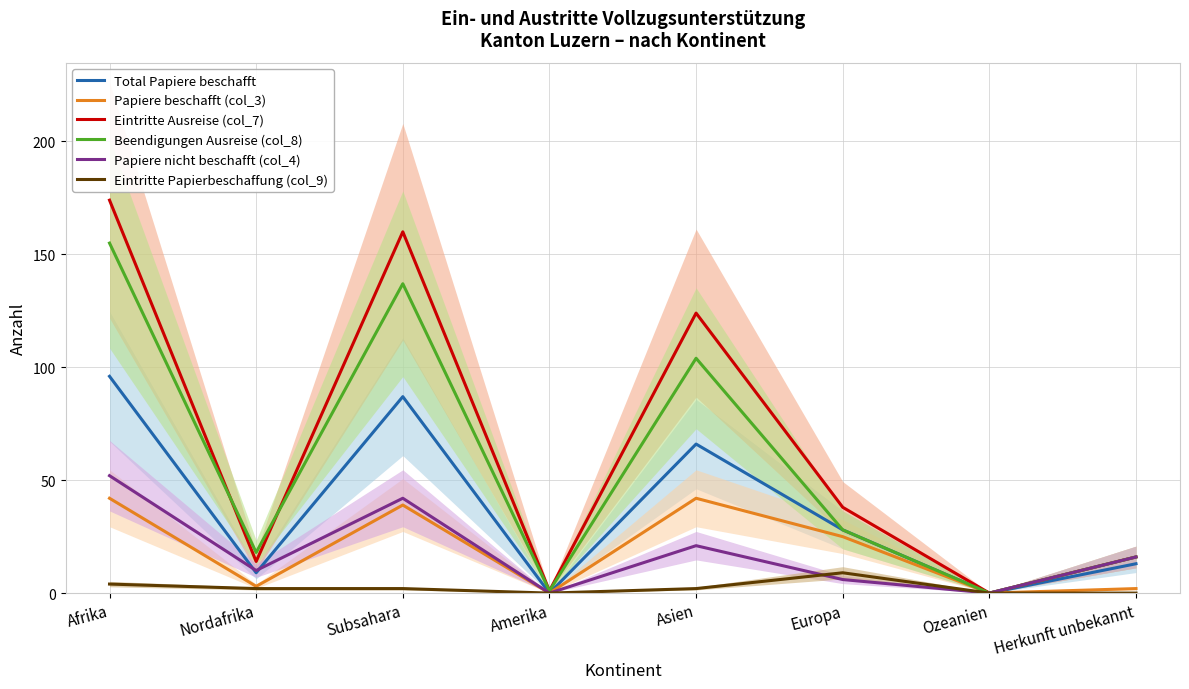

The value of Eintritte Ausreise (col_7) at Nordafrika is 14. True or false?

True